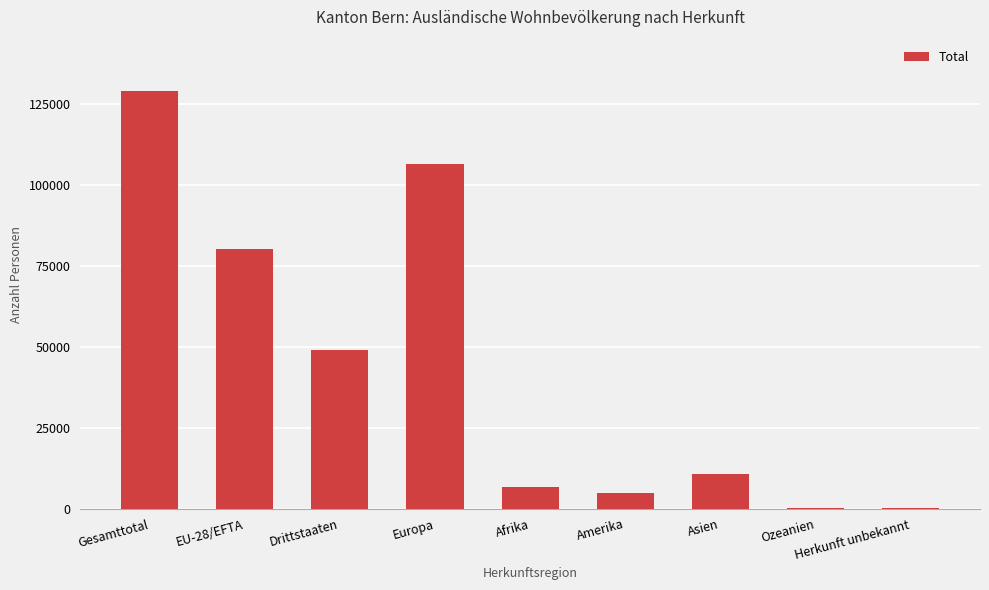

What is the maximum value shown in the chart?

129234